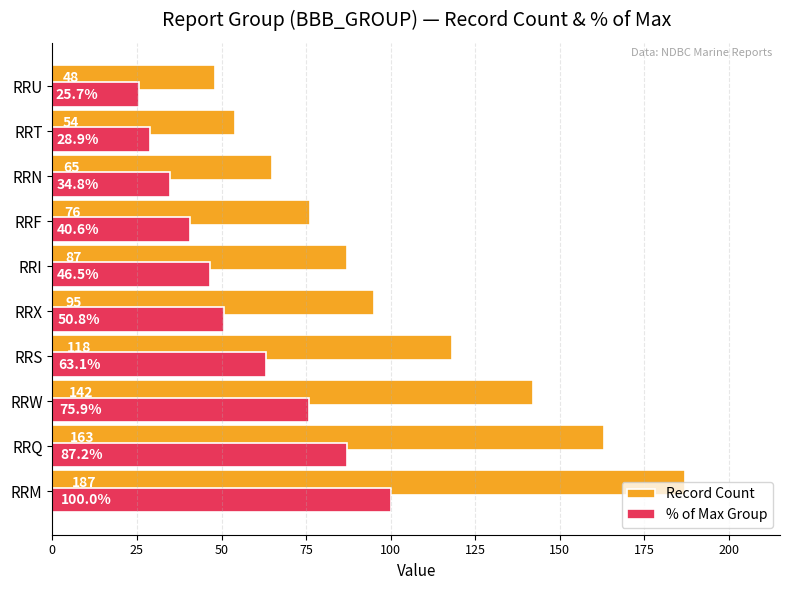

List the series in order of their peak value, highest first.

Record Count, % of Max Group